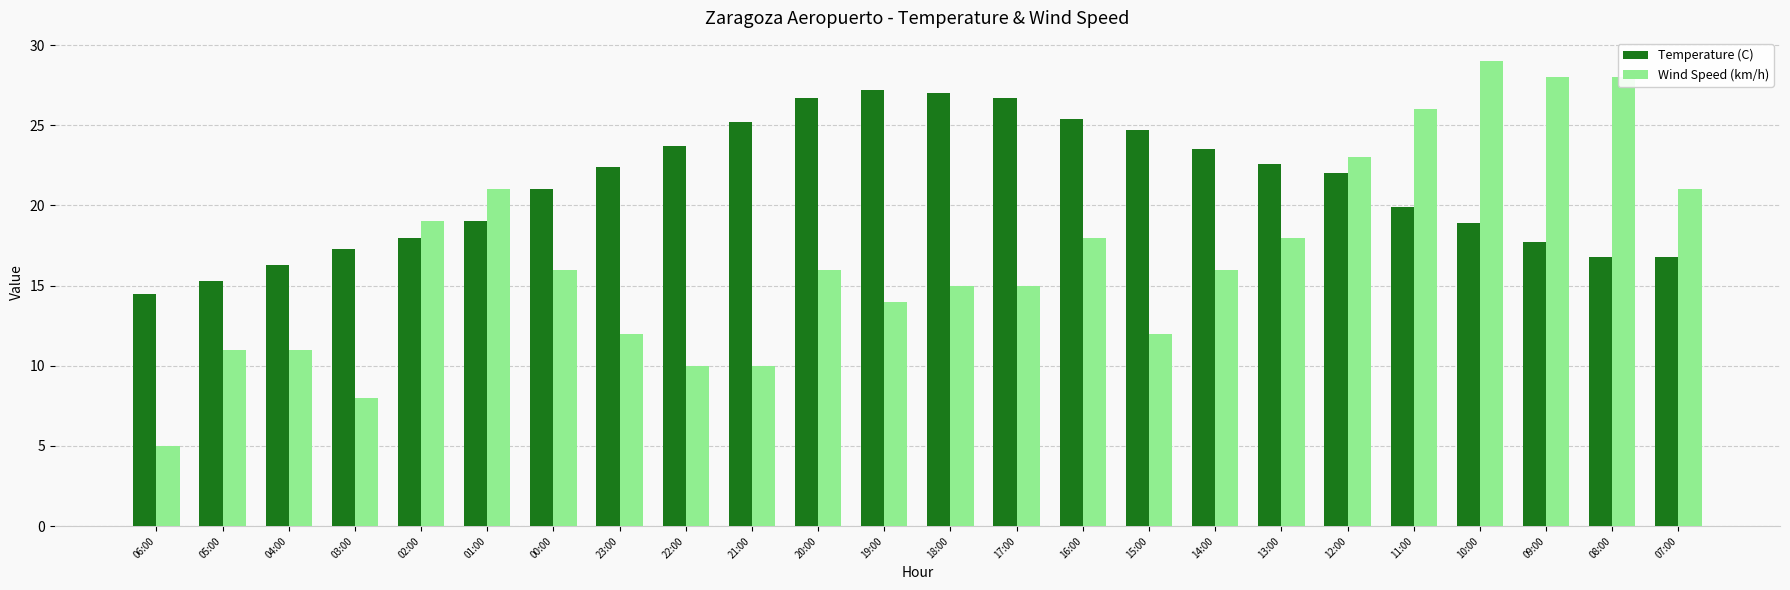

The Wind Speed (km/h) series shows 7.1 at 07:00. True or false?

False